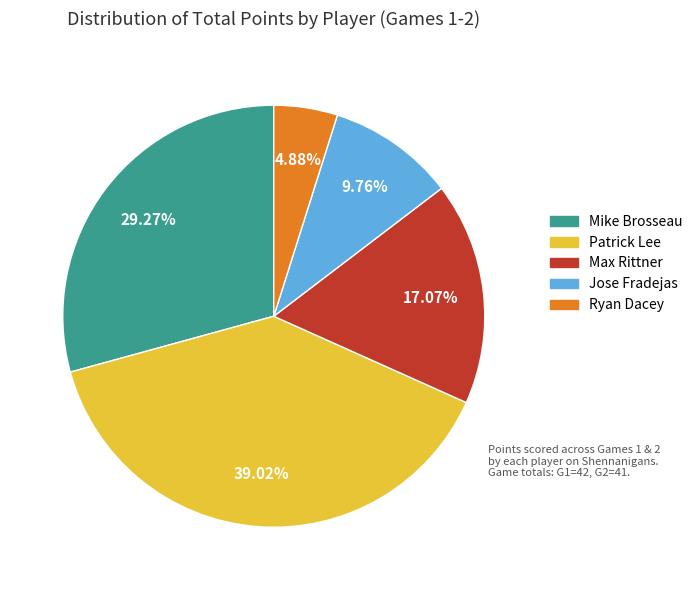

Is there any slice that represents more than half of the pie?

No